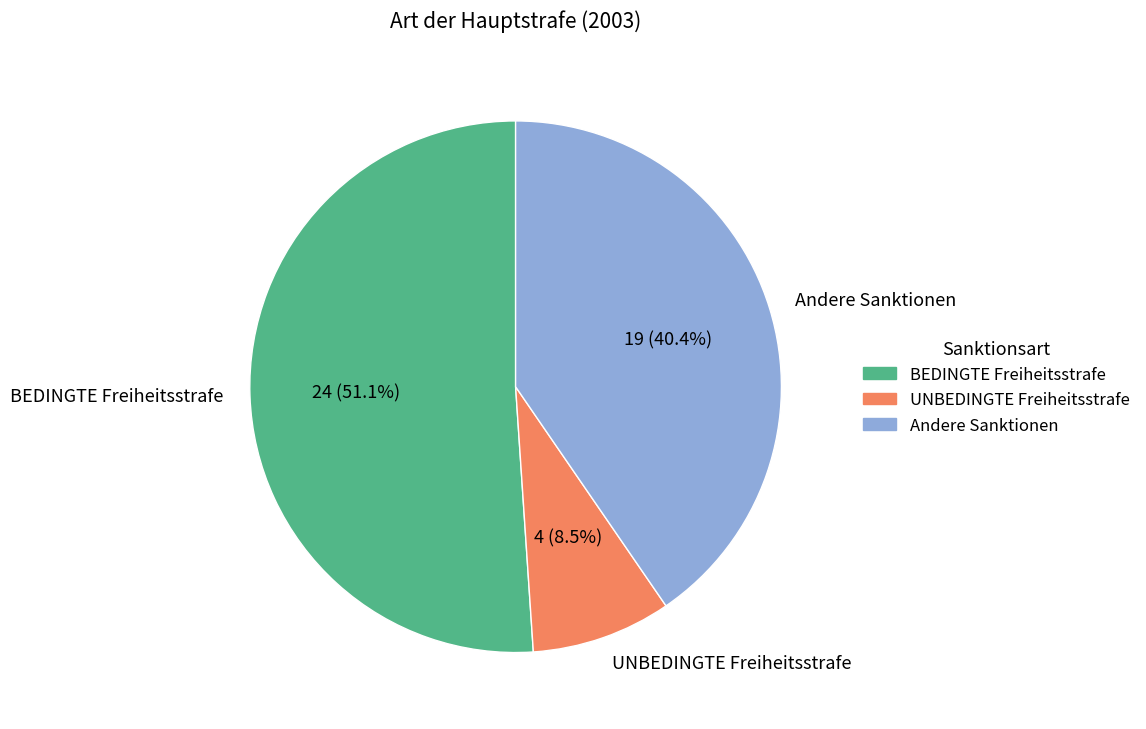

Is it true that BEDINGTE Freiheitsstrafe is 58% of the pie?

False